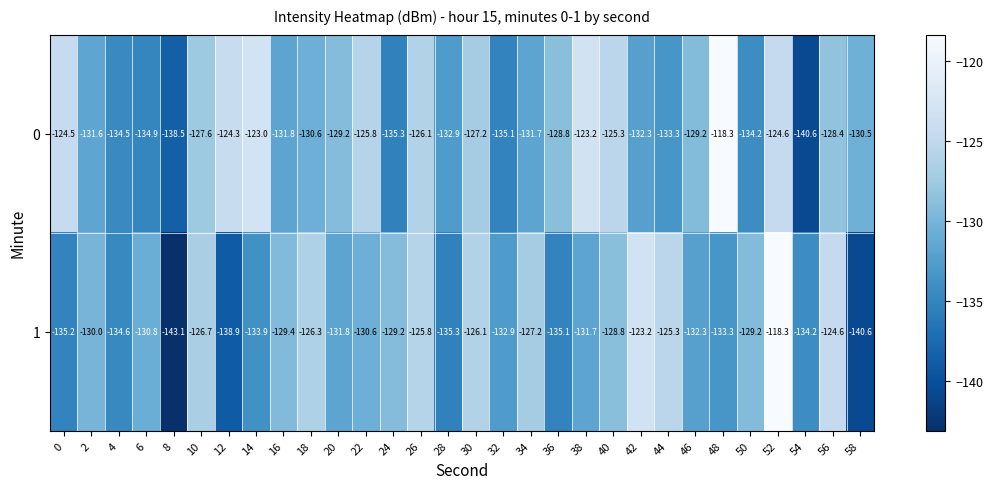

What is the average value of the 1 series?

-130.8